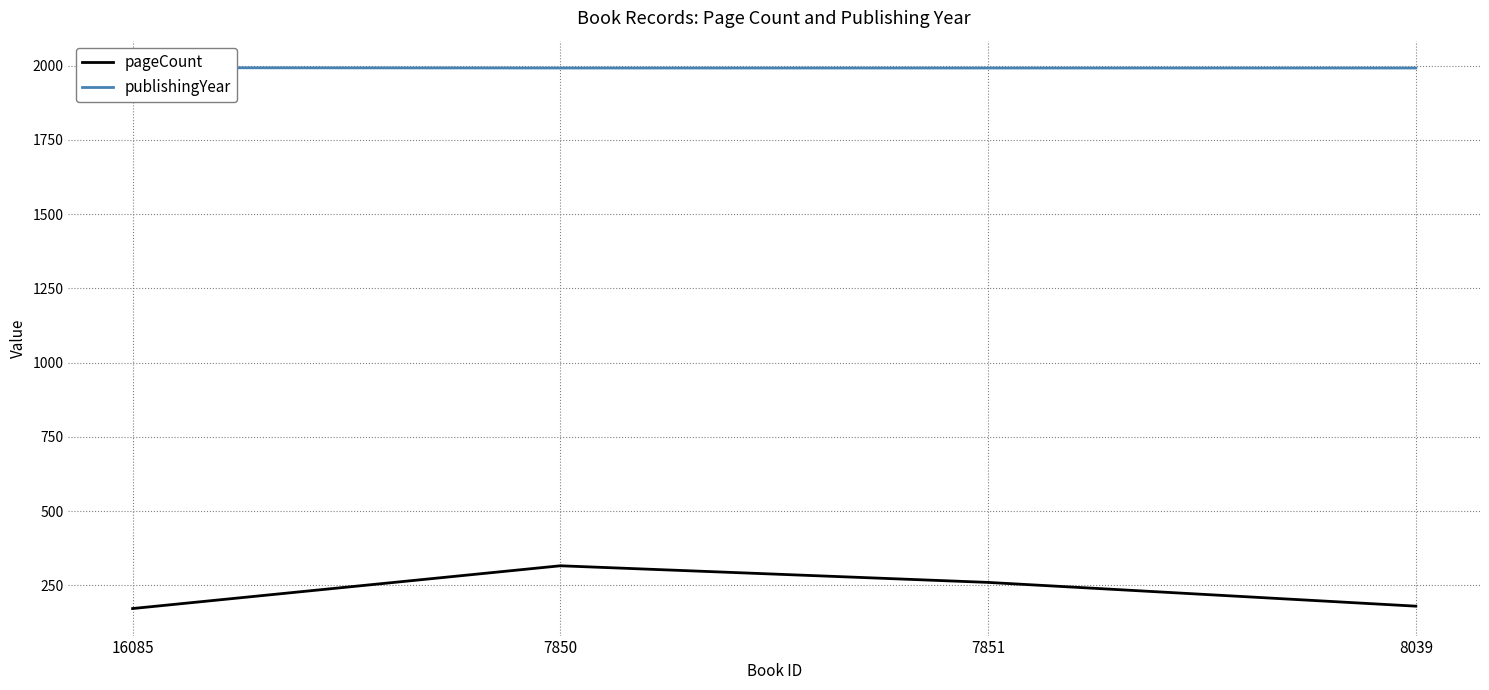

True or false: publishingYear and pageCount cross at least once.

False